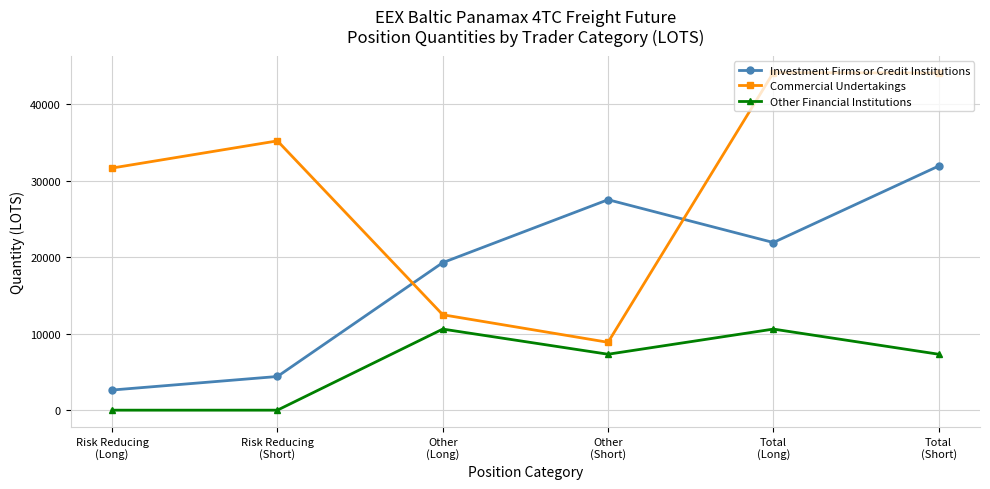

True or false: Other Financial Institutions and Investment Firms or Credit Institutions intersect in this chart.

False